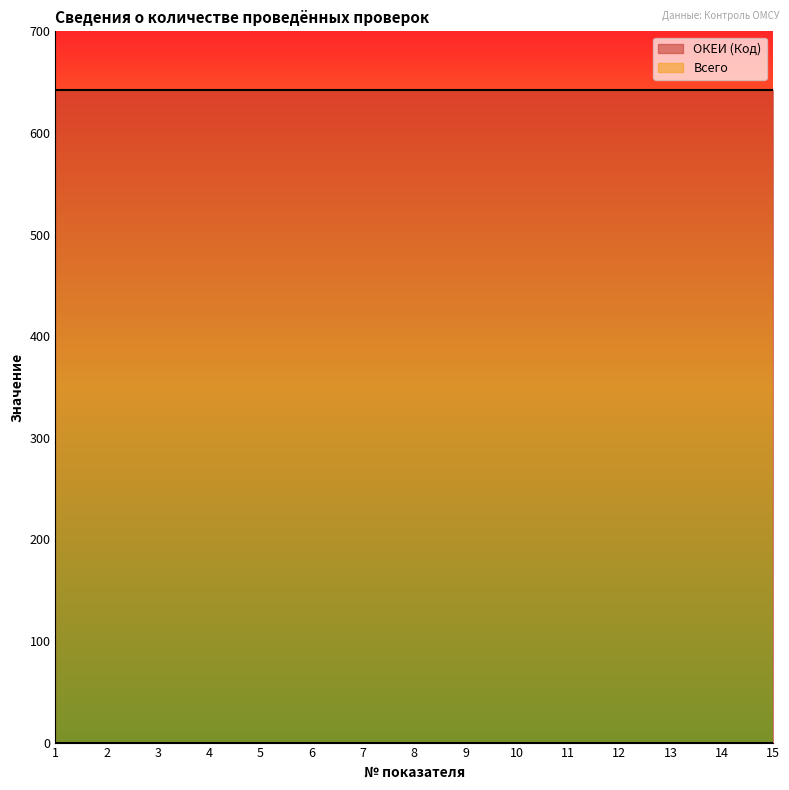

The Всего series shows 0 at 7. True or false?

True